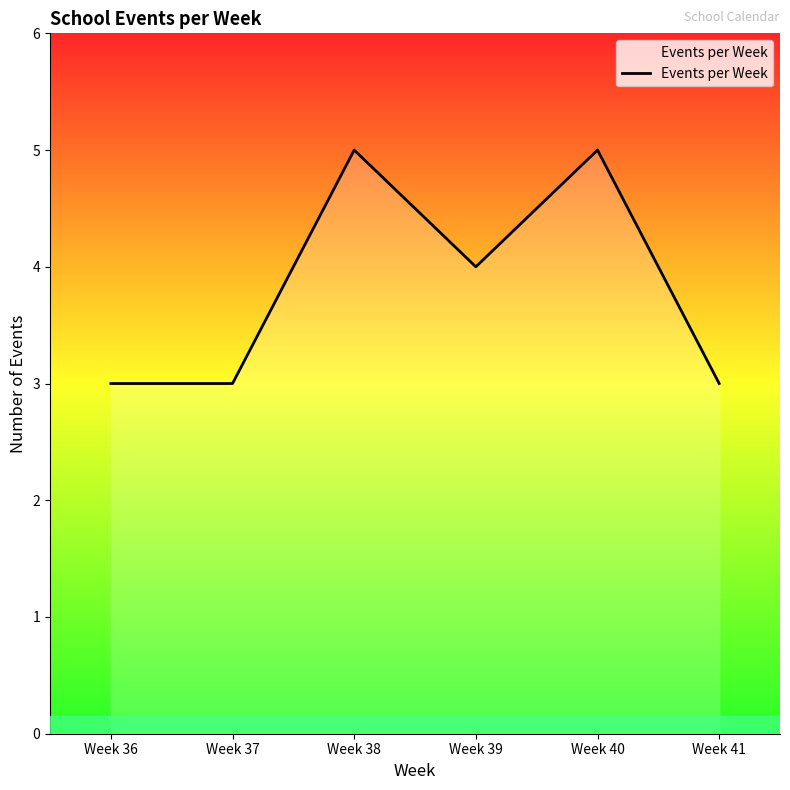

What is the greatest value displayed?

5